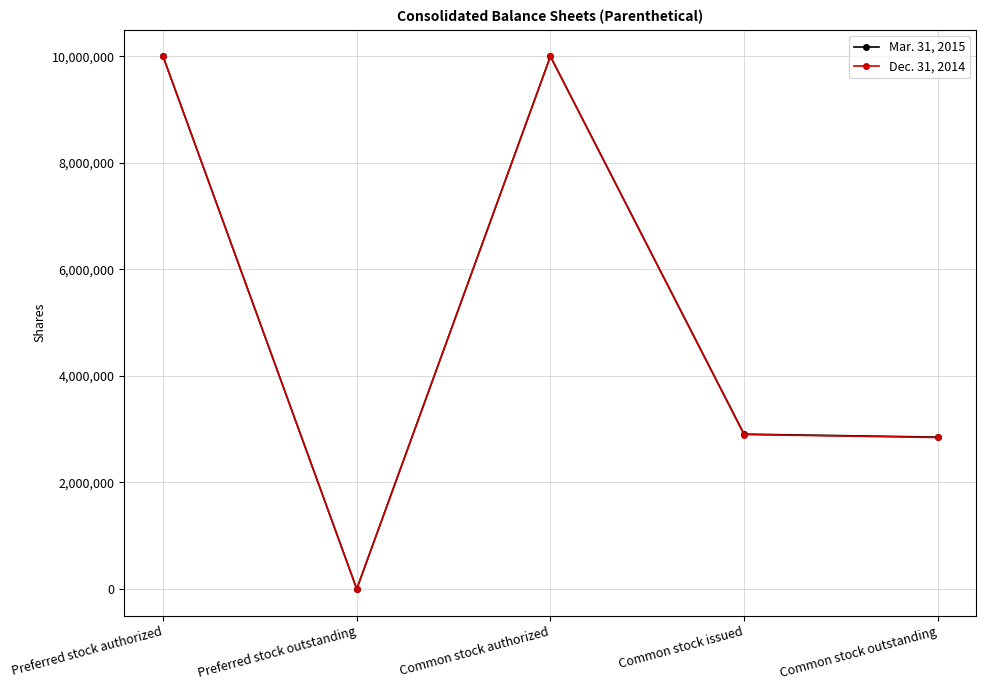

What is the sum of all Dec. 31, 2014 values?

25744372